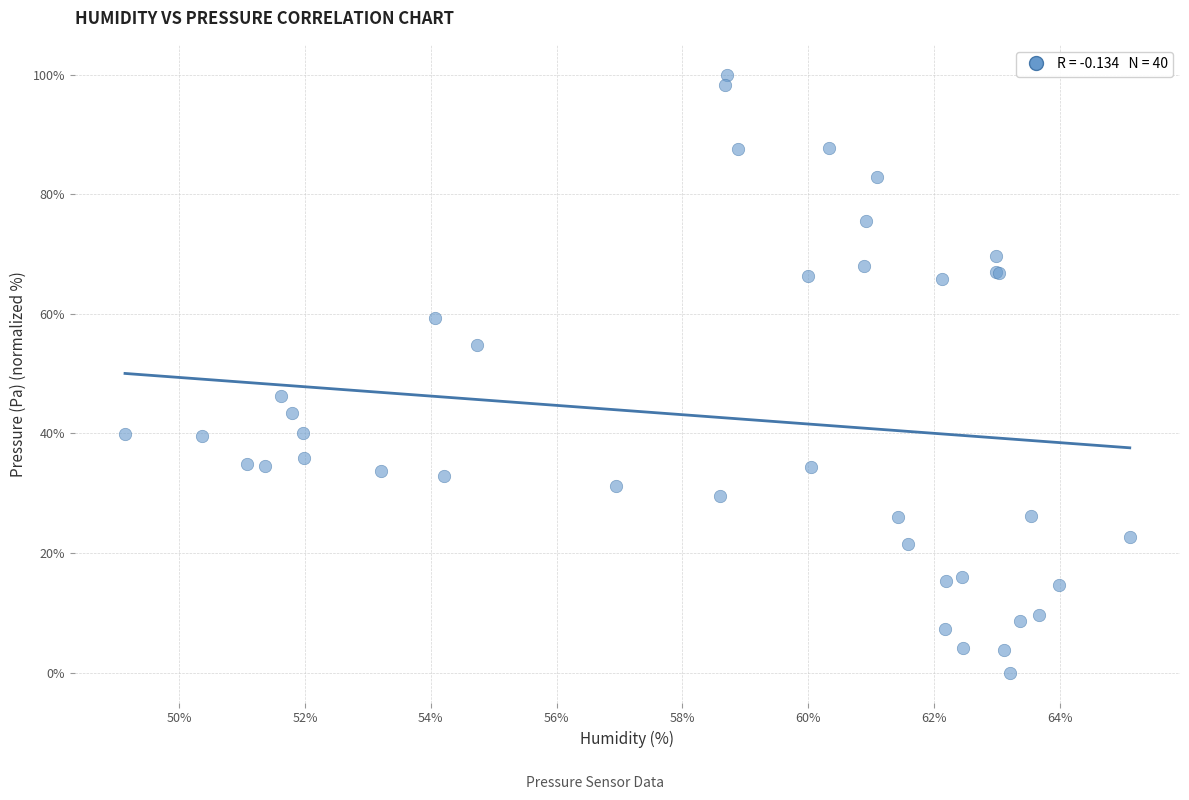

What Y value in the scatter plot is closest to 50?

46.3